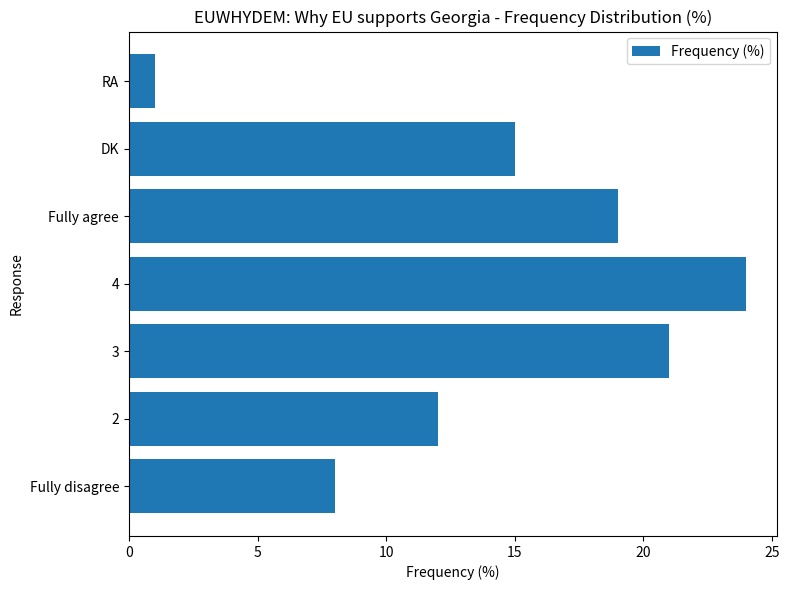

The chart shows a value of 16 at 4. True or false?

False